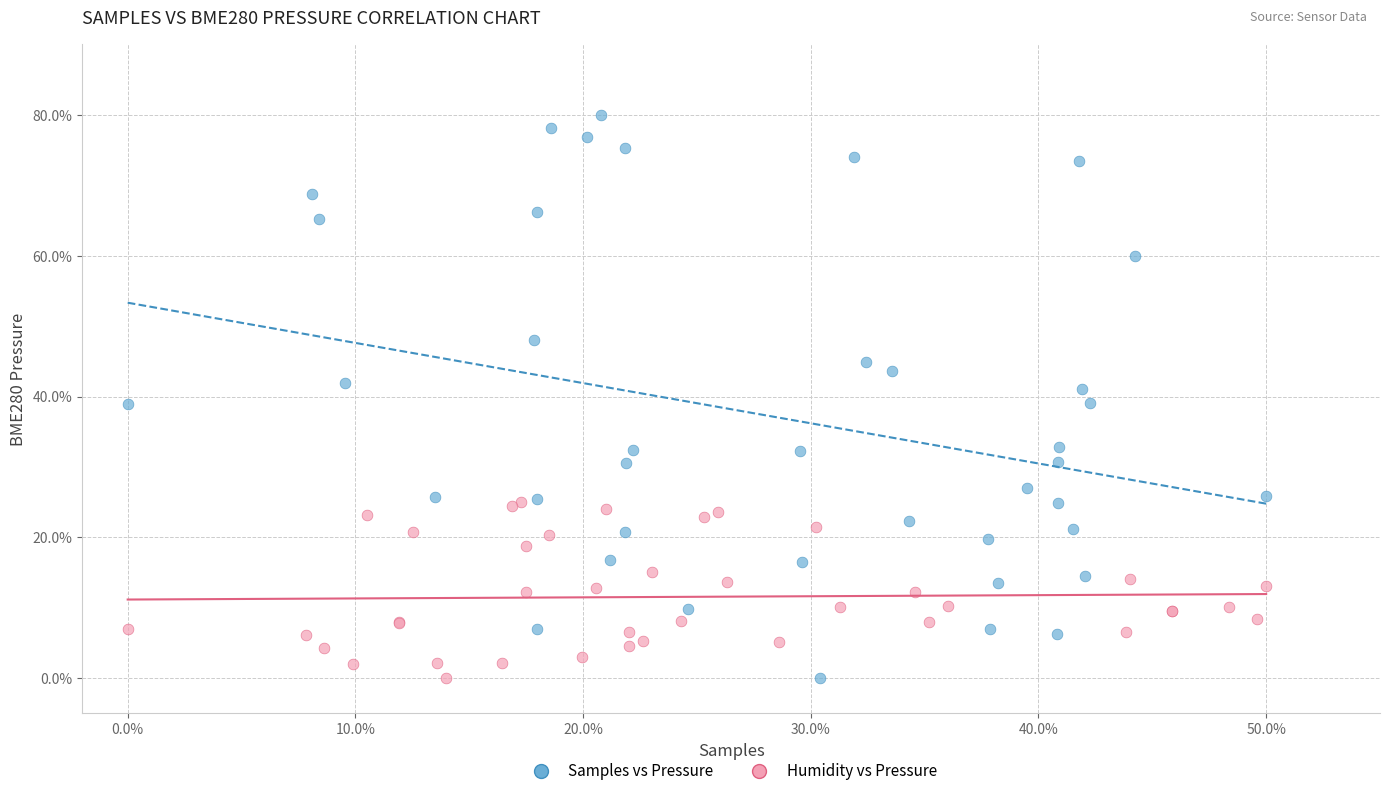

What are all the series names shown in the legend?

Samples vs Pressure, Humidity vs Pressure